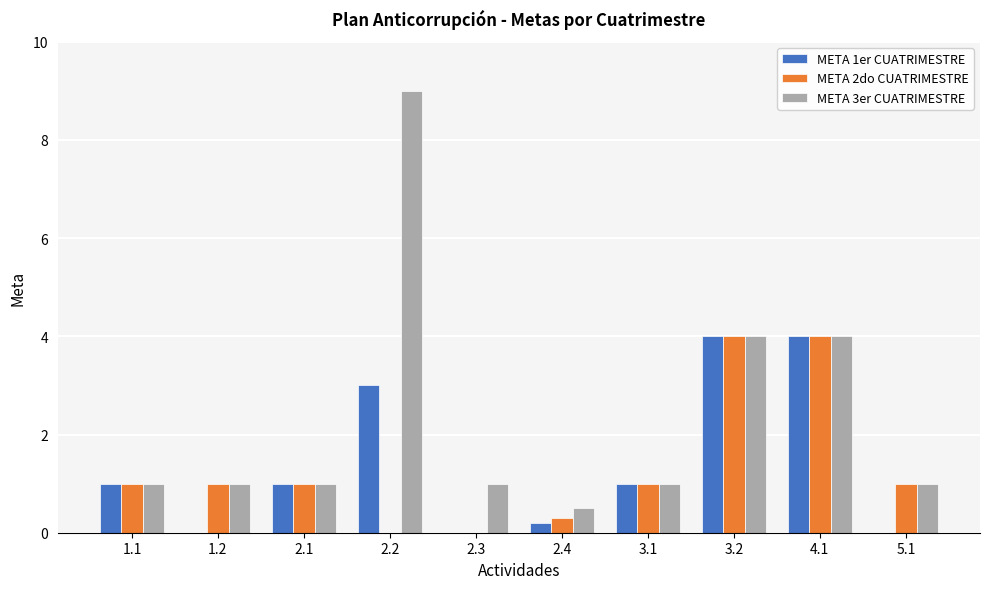

What is the total value across all series at 3.1?

3.0